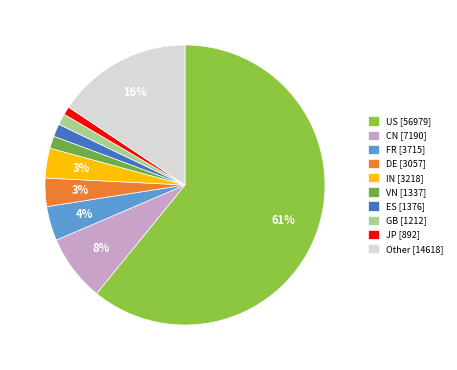

To the nearest percent, what portion does DE represent?

3%